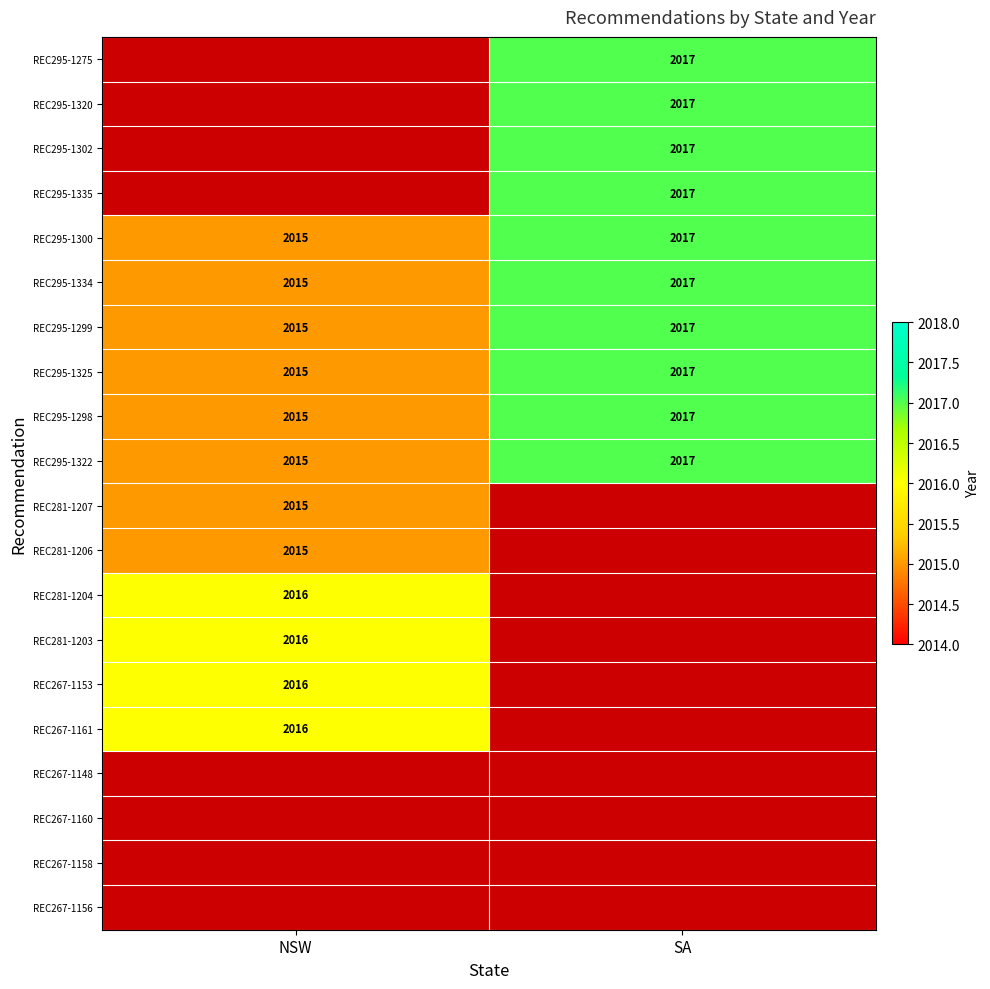

The REC267-1153 series shows 1013 at NSW. True or false?

False